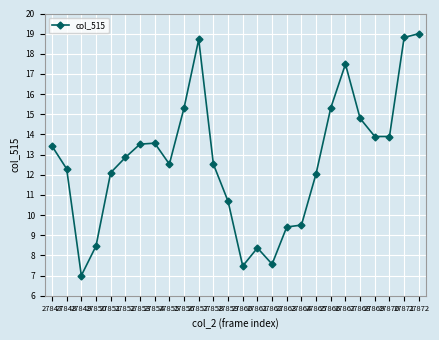

How many lines are shown in the chart?

1